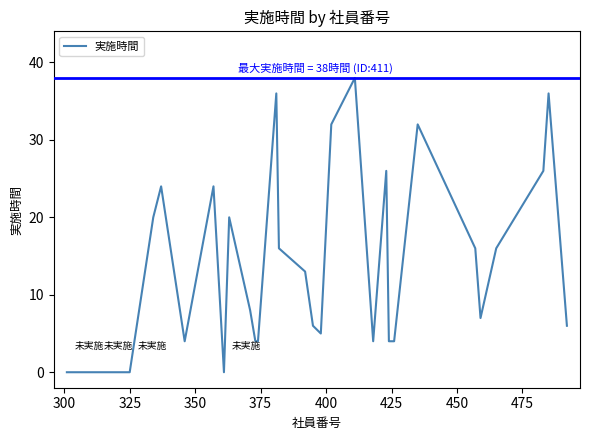

What is the difference between the maximum and minimum values?

38